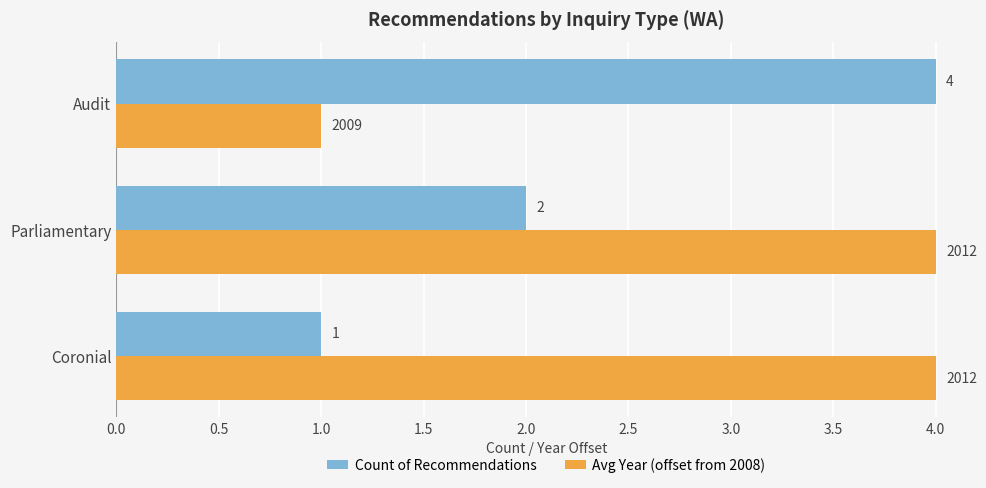

List the series in order of their overall mean, highest first.

Avg Year (offset from 2008), Count of Recommendations